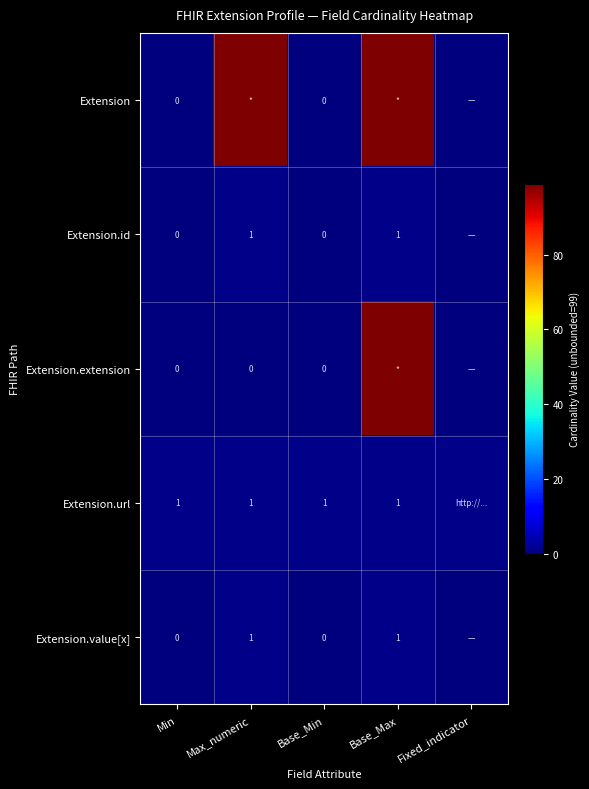

The Extension.url series shows 1 at Max_numeric. True or false?

True